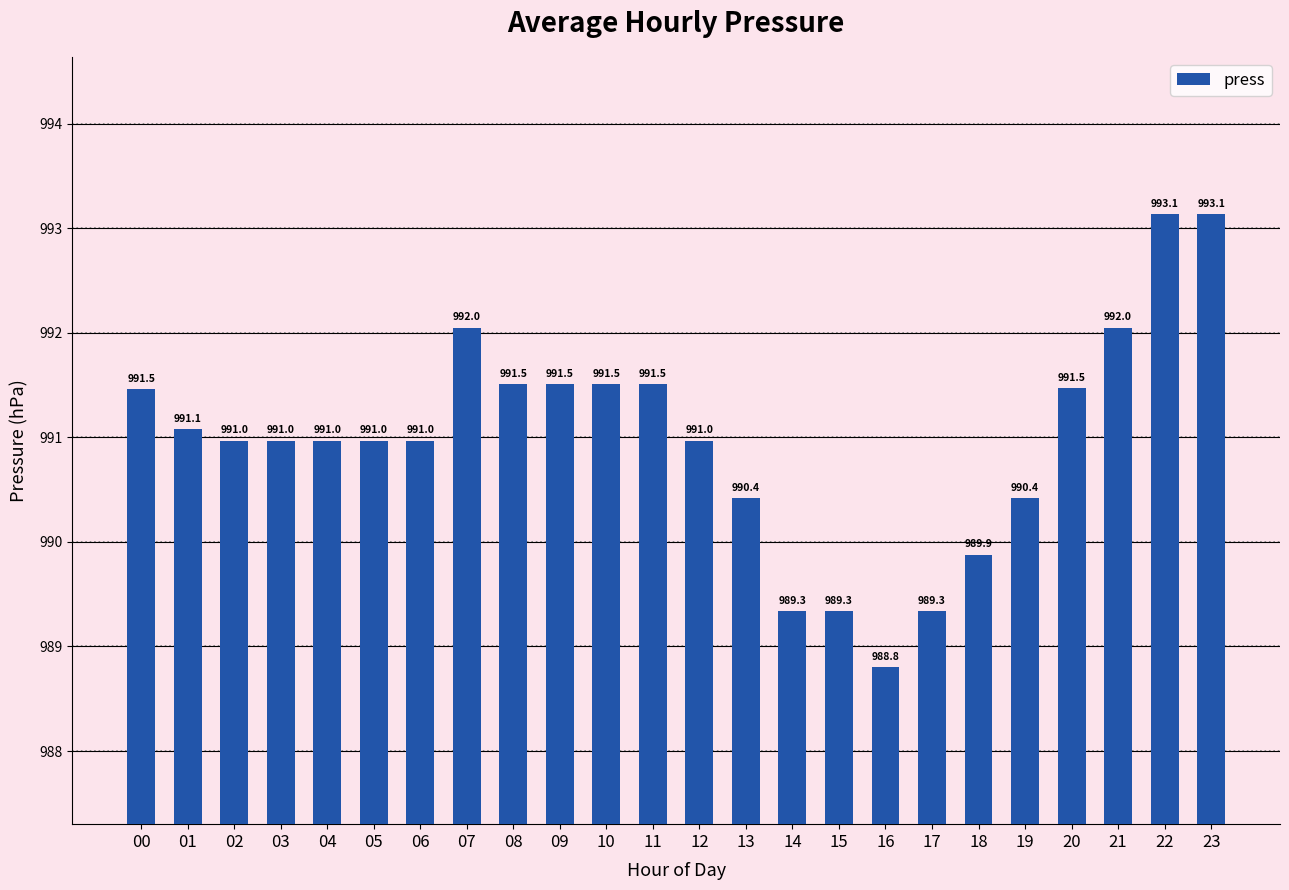

What is the value of the 19th bar from the left?

989.9